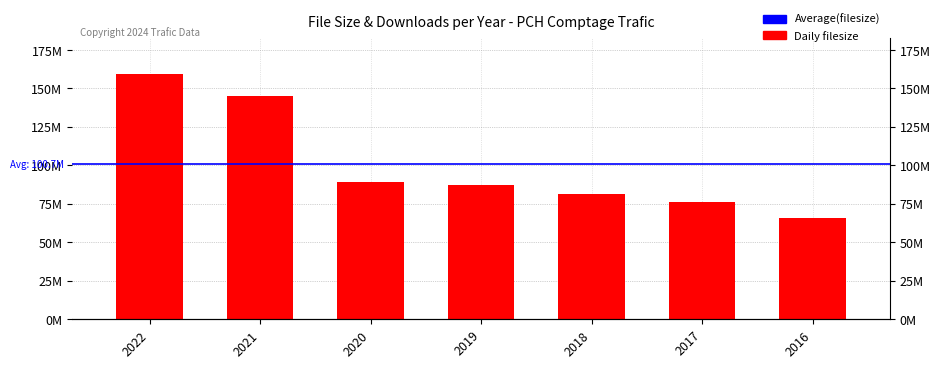

How many data points are less than 87258678?

3